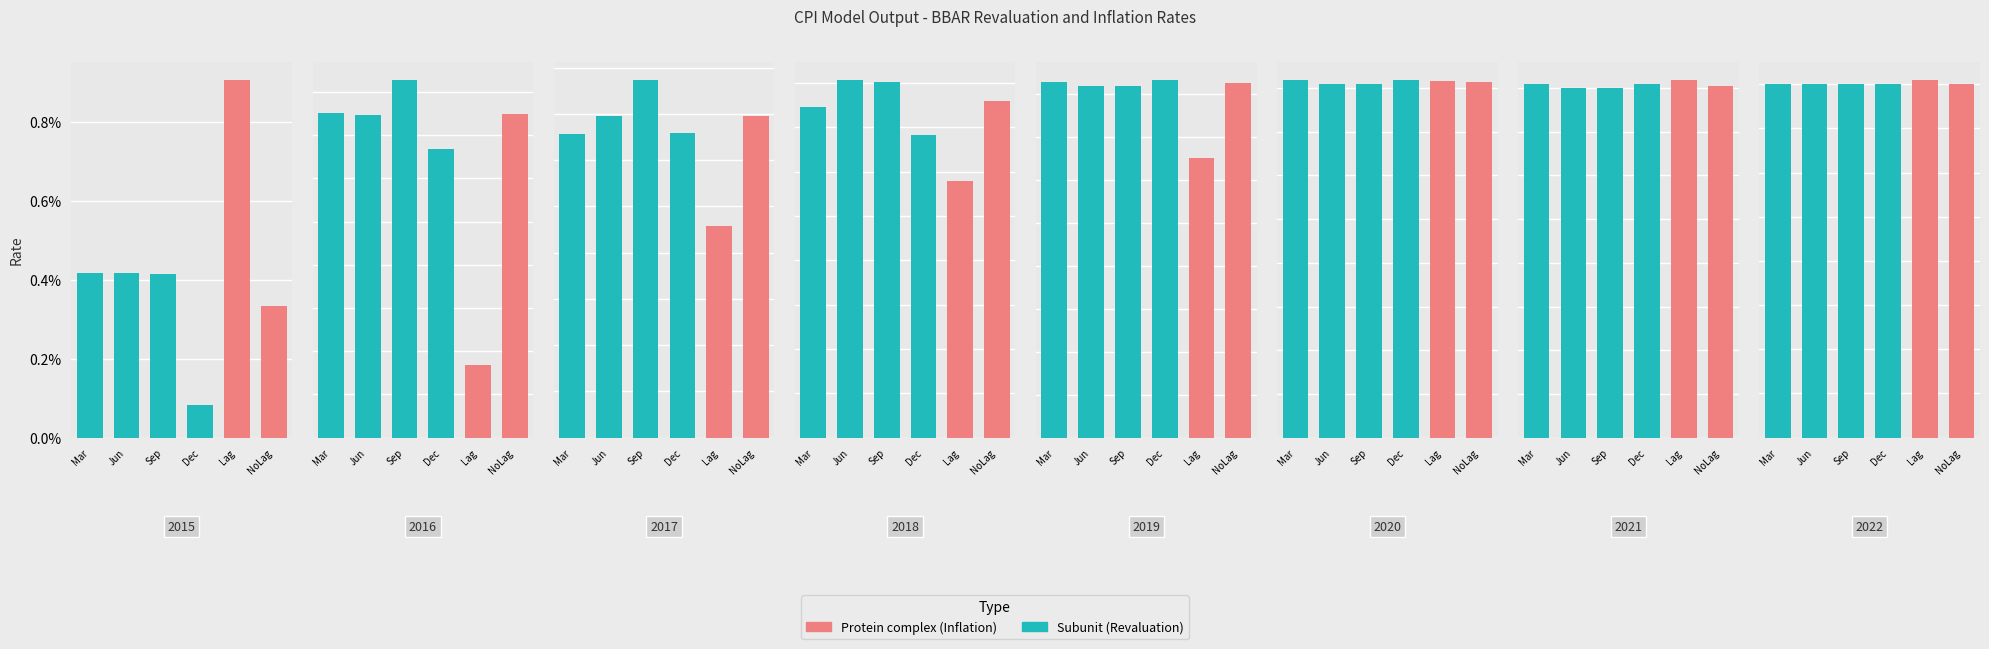

True or false: Revaluation rate, 2 index, December has a value of 0.0 at 2018.

False